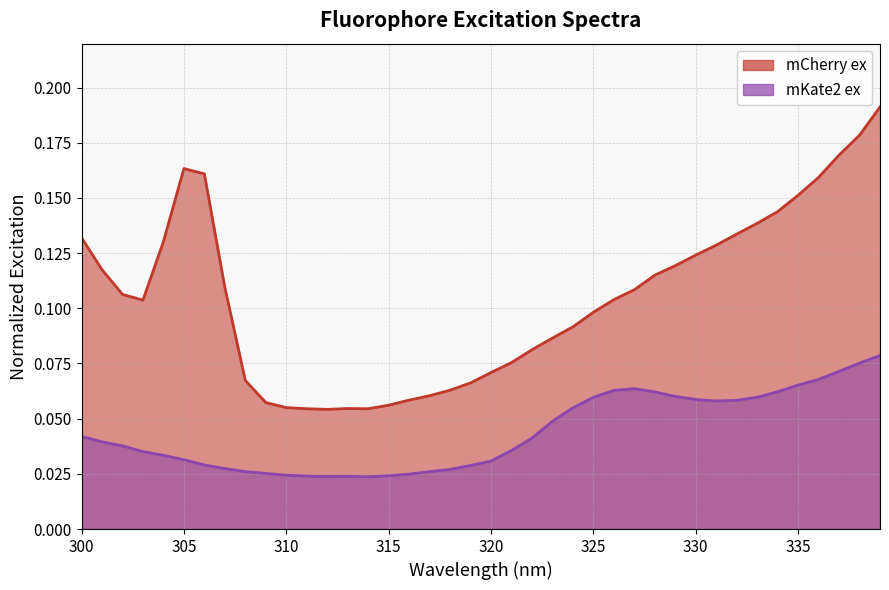

Reading left to right, extract all data points from this chart.

mCherry ex: 300=0.1	301=0.1	302=0.1	303=0.1	304=0.1	305=0.2	306=0.2	307=0.1	308=0.1	309=0.1	310=0.1	311=0.1	312=0.1	313=0.1	314=0.1	315=0.1	316=0.1	317=0.1	318=0.1	319=0.1	320=0.1	321=0.1	322=0.1	323=0.1	324=0.1	325=0.1	326=0.1	327=0.1	328=0.1	329=0.1	330=0.1	331=0.1	332=0.1	333=0.1	334=0.1	335=0.2	336=0.2	337=0.2	338=0.2	339=0.2
mKate2 ex: 300=0.0	301=0.0	302=0.0	303=0.0	304=0.0	305=0.0	306=0.0	307=0.0	308=0.0	309=0.0	310=0.0	311=0.0	312=0.0	313=0.0	314=0.0	315=0.0	316=0.0	317=0.0	318=0.0	319=0.0	320=0.0	321=0.0	322=0.0	323=0.0	324=0.1	325=0.1	326=0.1	327=0.1	328=0.1	329=0.1	330=0.1	331=0.1	332=0.1	333=0.1	334=0.1	335=0.1	336=0.1	337=0.1	338=0.1	339=0.1